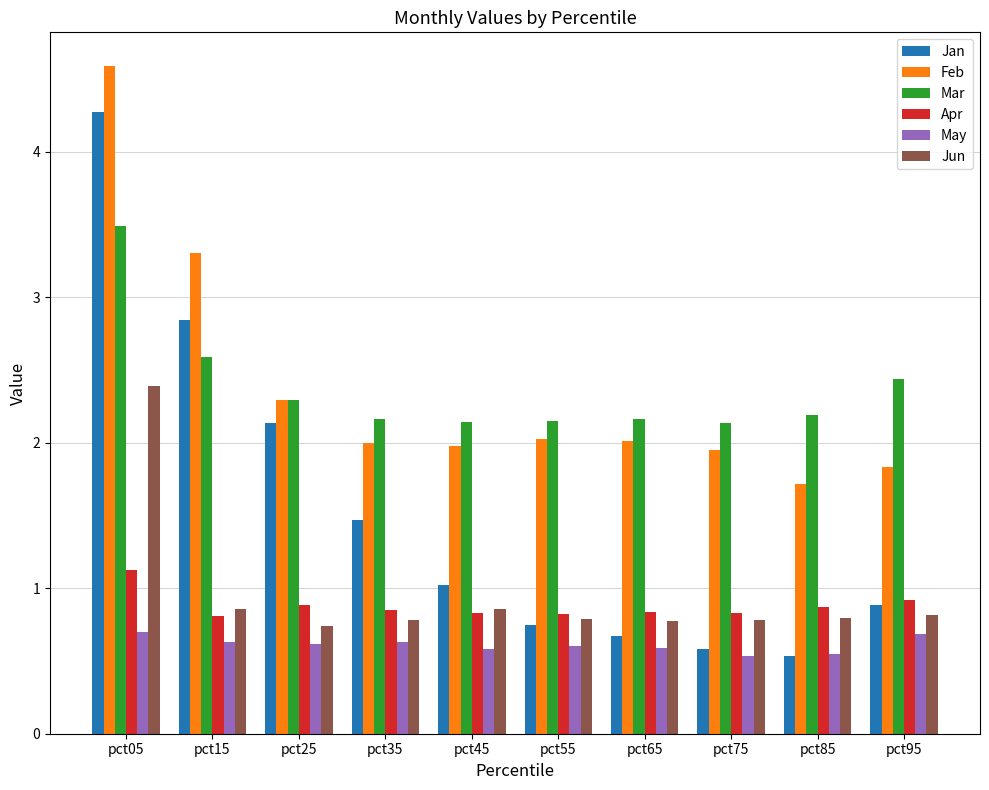

What is the difference between the Mar values at pct95 and pct05?

1.0